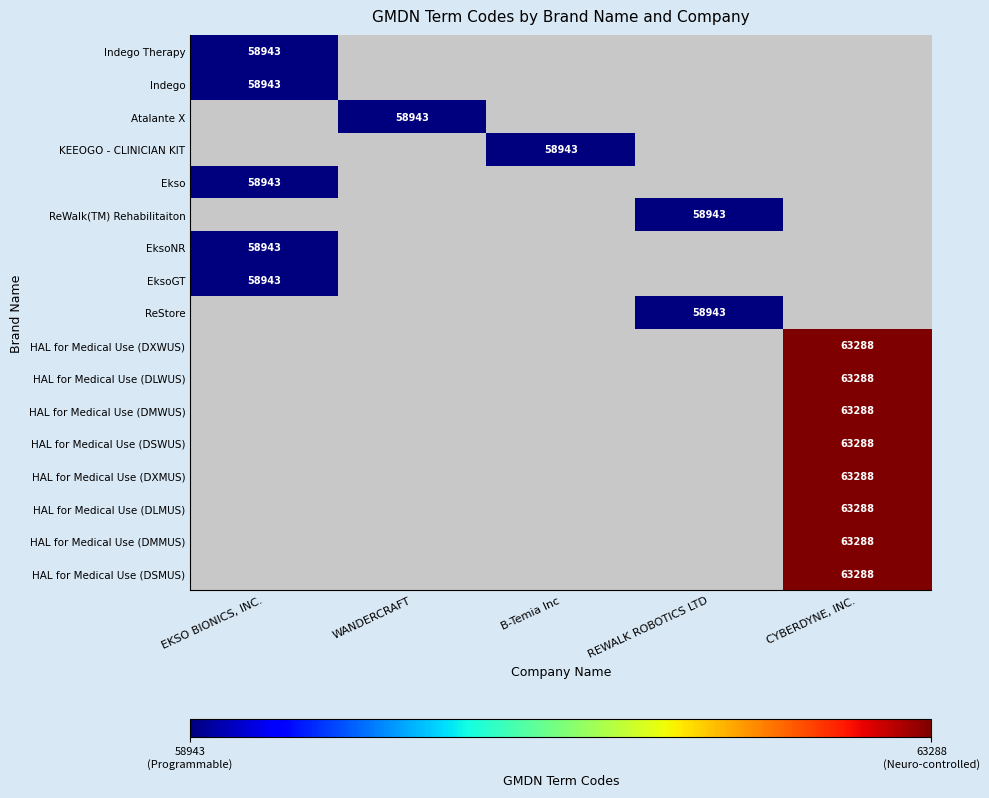

At how many categories does at least one series exceed 60642?

1